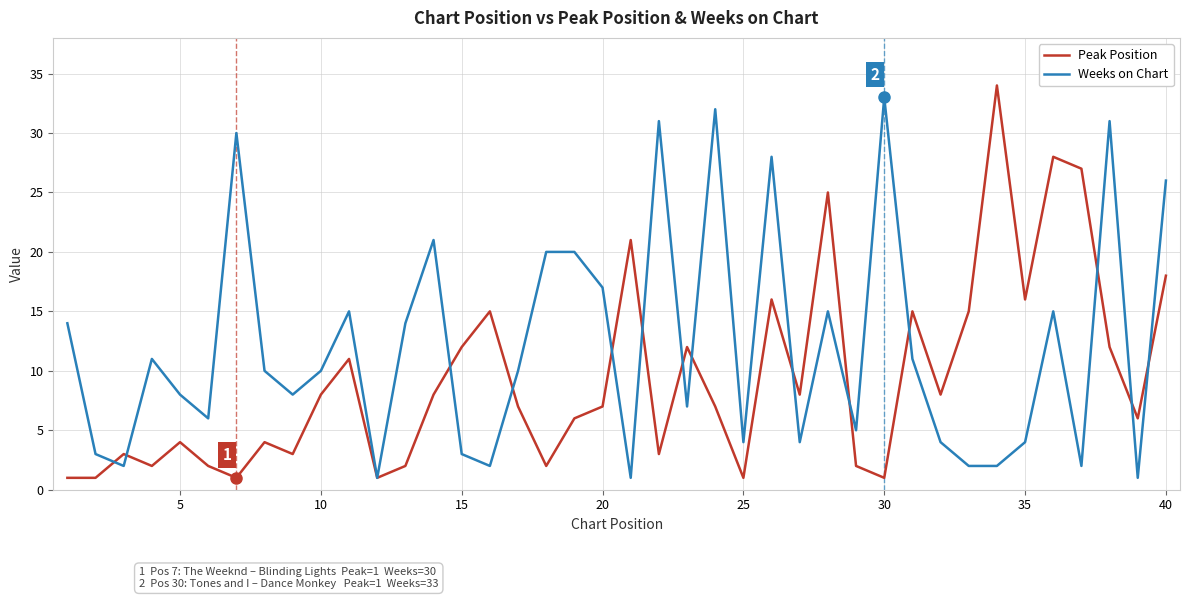

Which series has the largest total across all categories?

Weeks on Chart